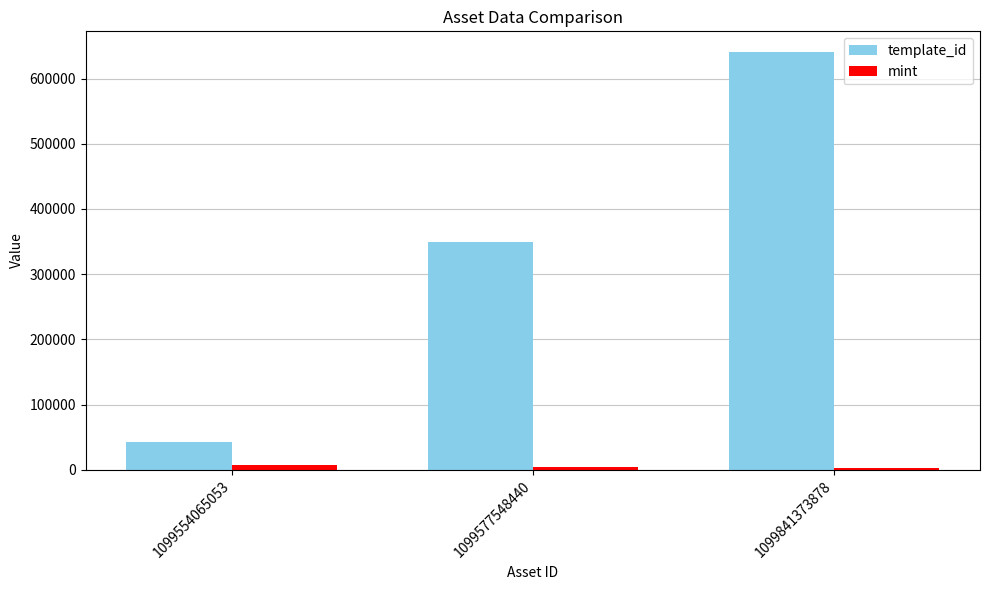

The value of template_id at 1099554065053 is 18318. True or false?

False